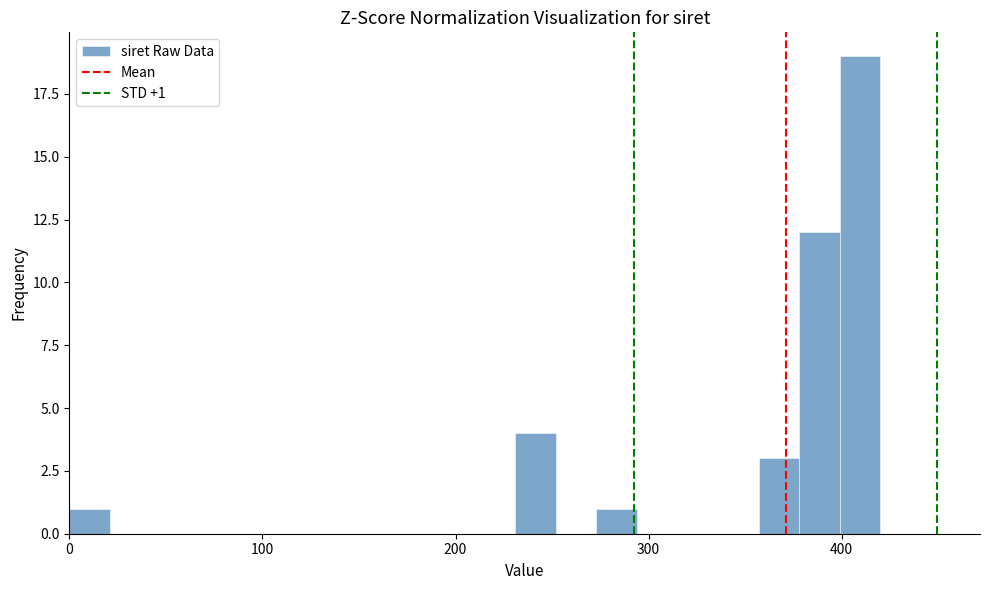

Around what value on the x-axis is the tallest bar? Give the approximate position of its centre, as read against the axis.

410